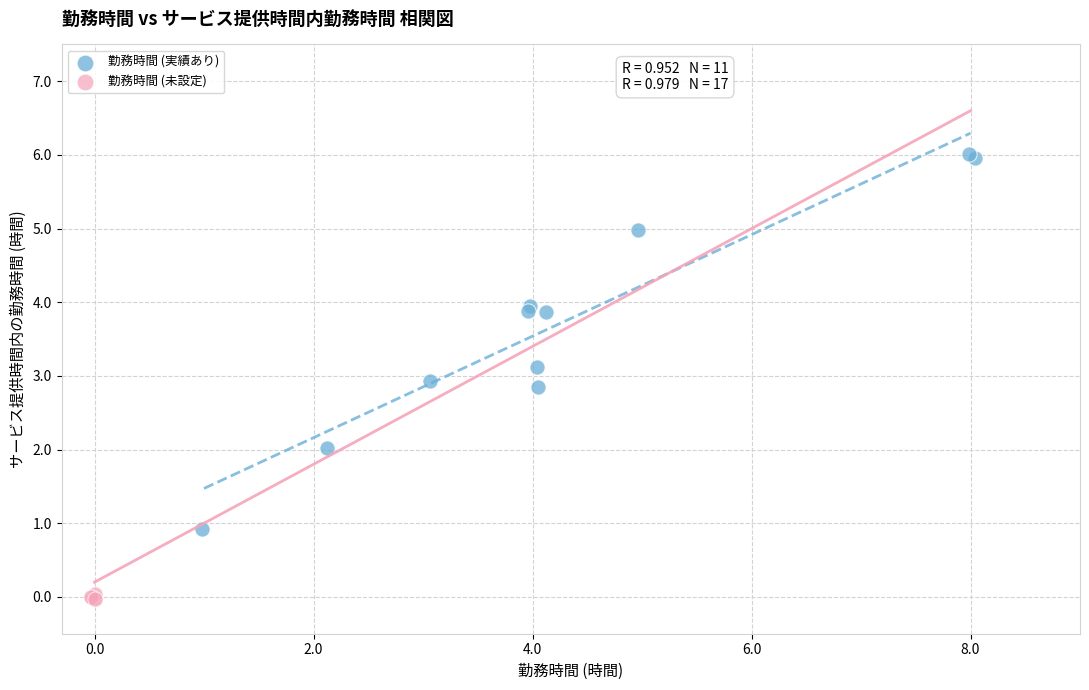

Which series contains the lowest Y value?

勤務時間 (未設定)